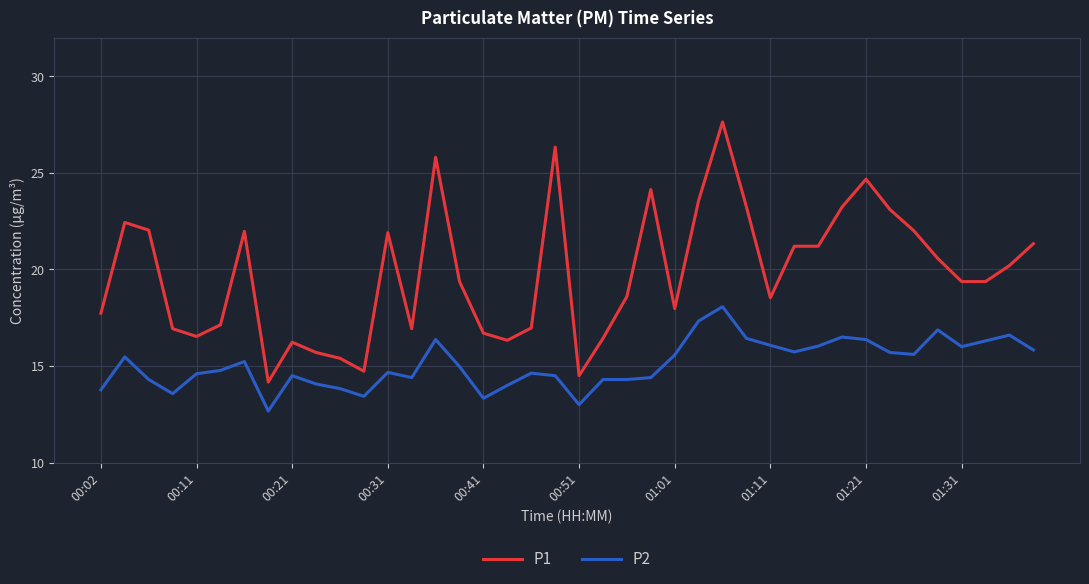

True or false: P2 and P1 intersect in this chart.

False